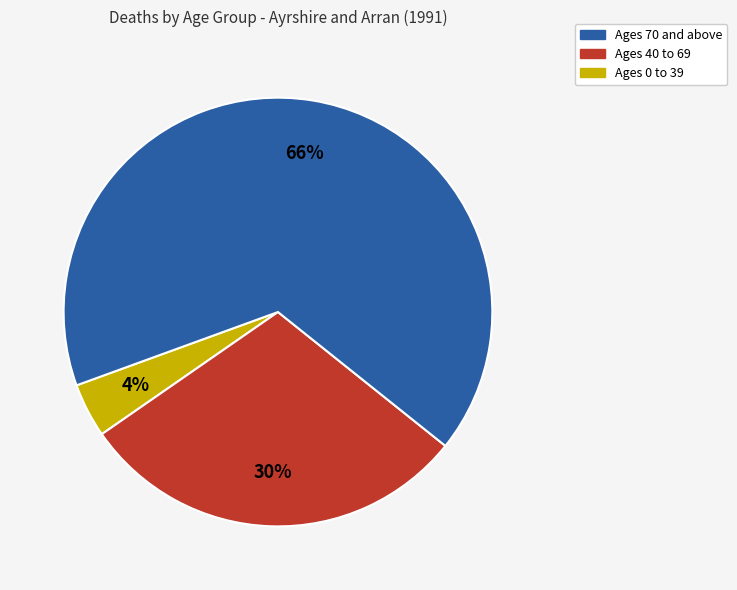

What is the majority slice?

Ages 0 to 39